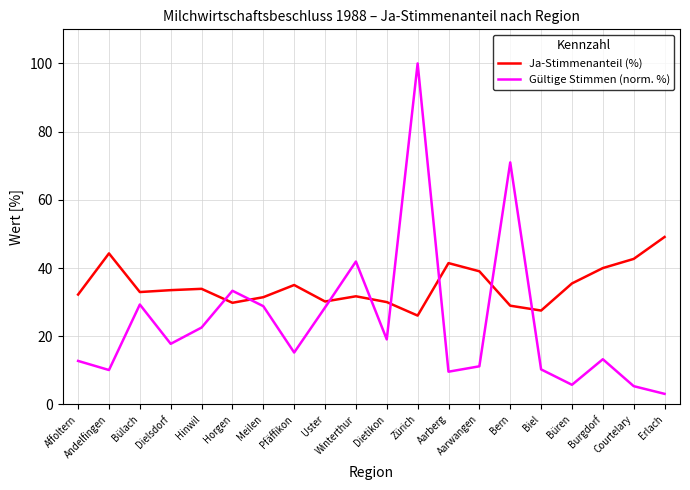

The Gültige Stimmen (norm. %) series shows 28.8 at Meilen. True or false?

True